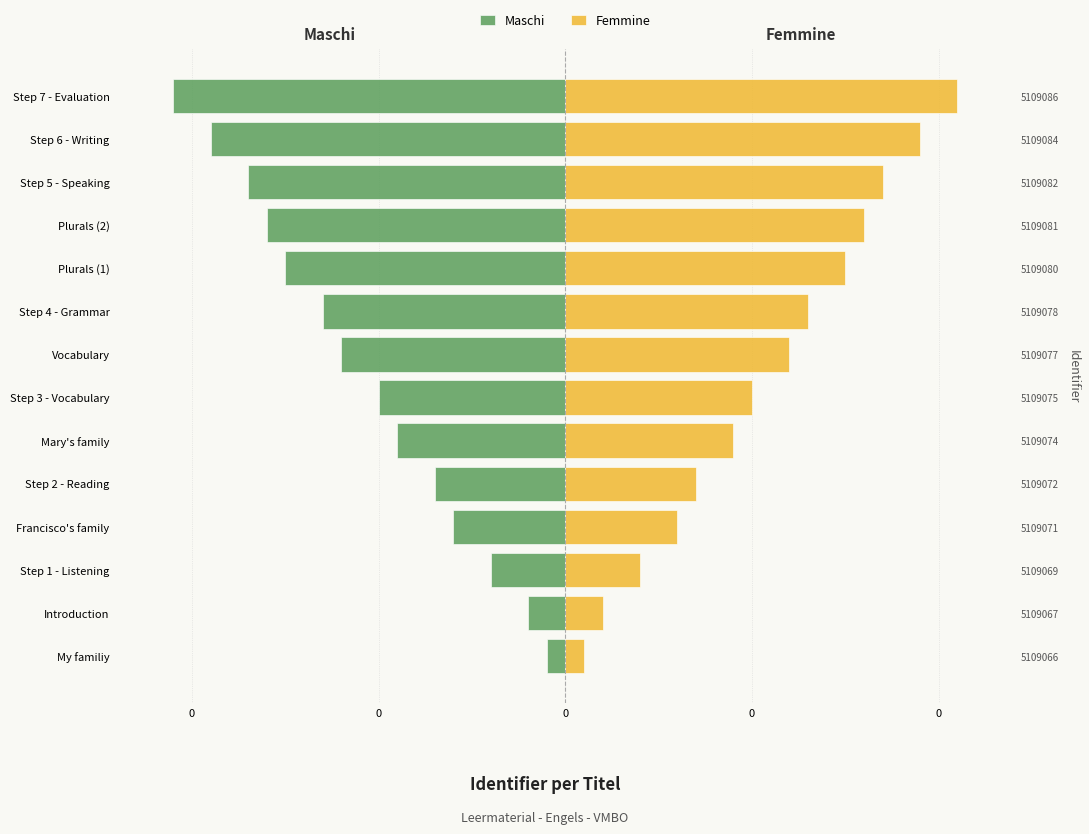

How many bars are there in each group?

2